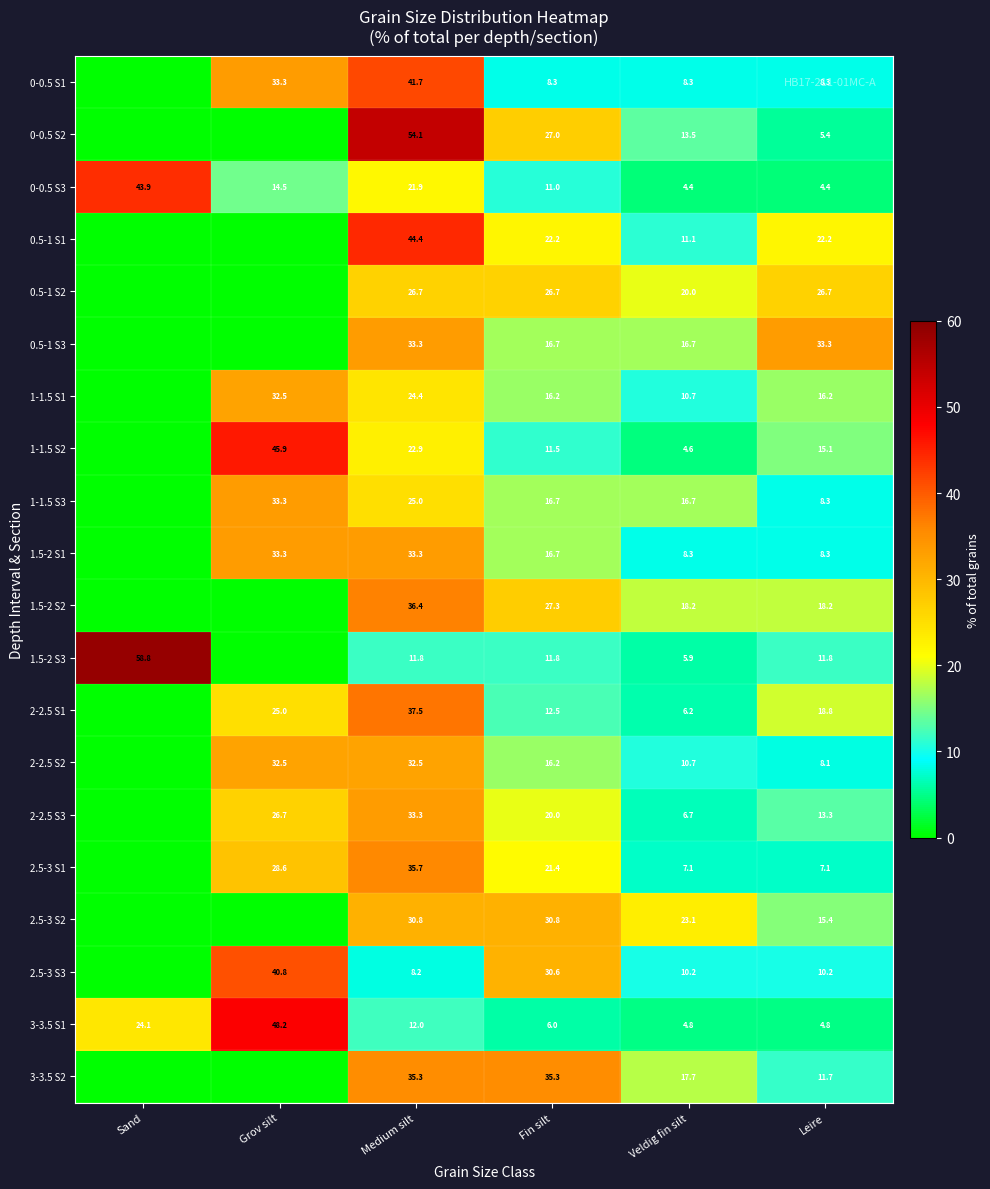

Which series changed the most between Medium silt and Leire?

0-0.5 S2